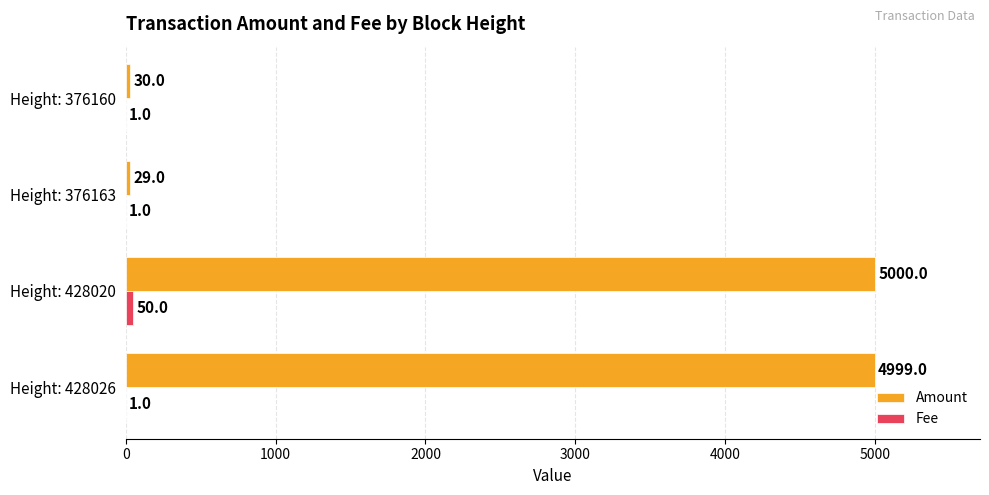

What is the total value across all series at Height: 376163?

30